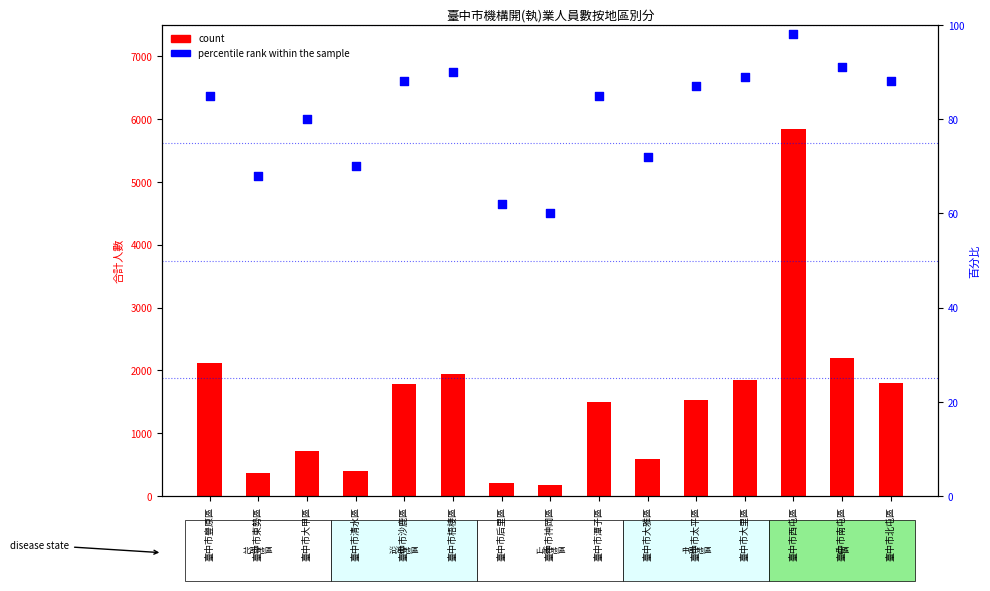

Which series has the largest Y range (max minus min)?

count